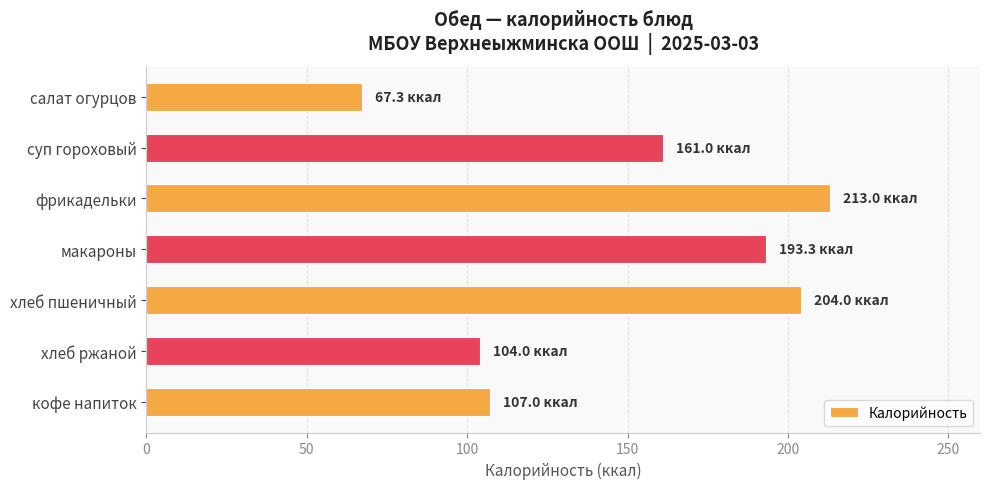

Reading top to bottom, list all the values displayed in this chart.

салат огурцов=67.3	суп гороховый=161.0	фрикадельки=213.0	макароны=193.3	хлеб пшеничный=204.0	хлеб ржаной=104.0	кофе напиток=107.0